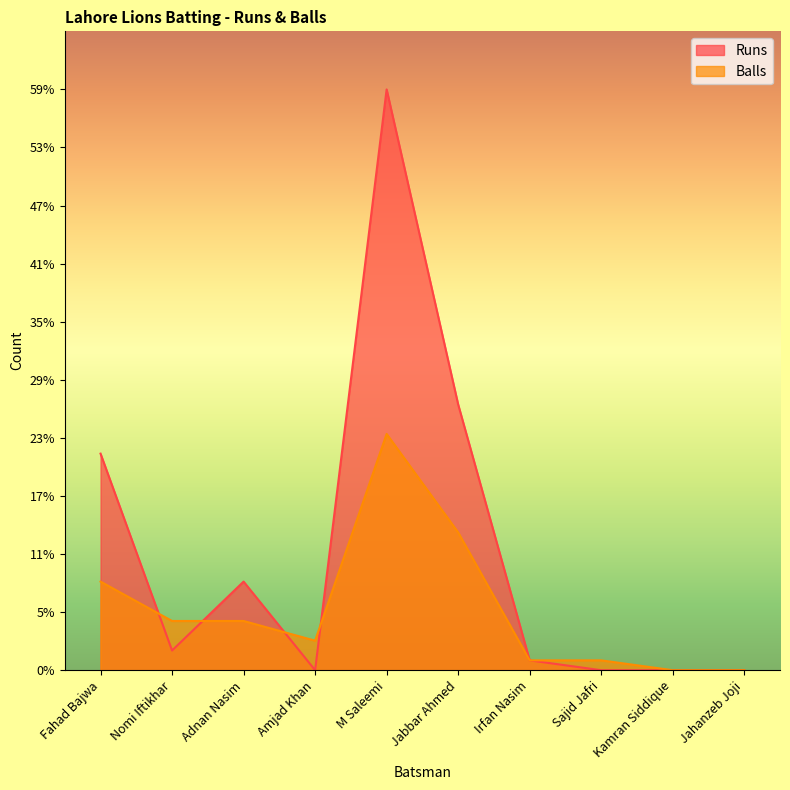

At which label does Balls reach its minimum?

Kamran Siddique